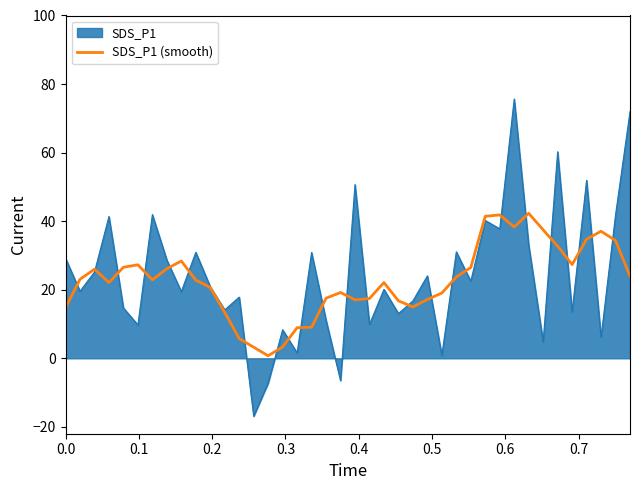

What is the minimum value shown in the chart?

-16.9